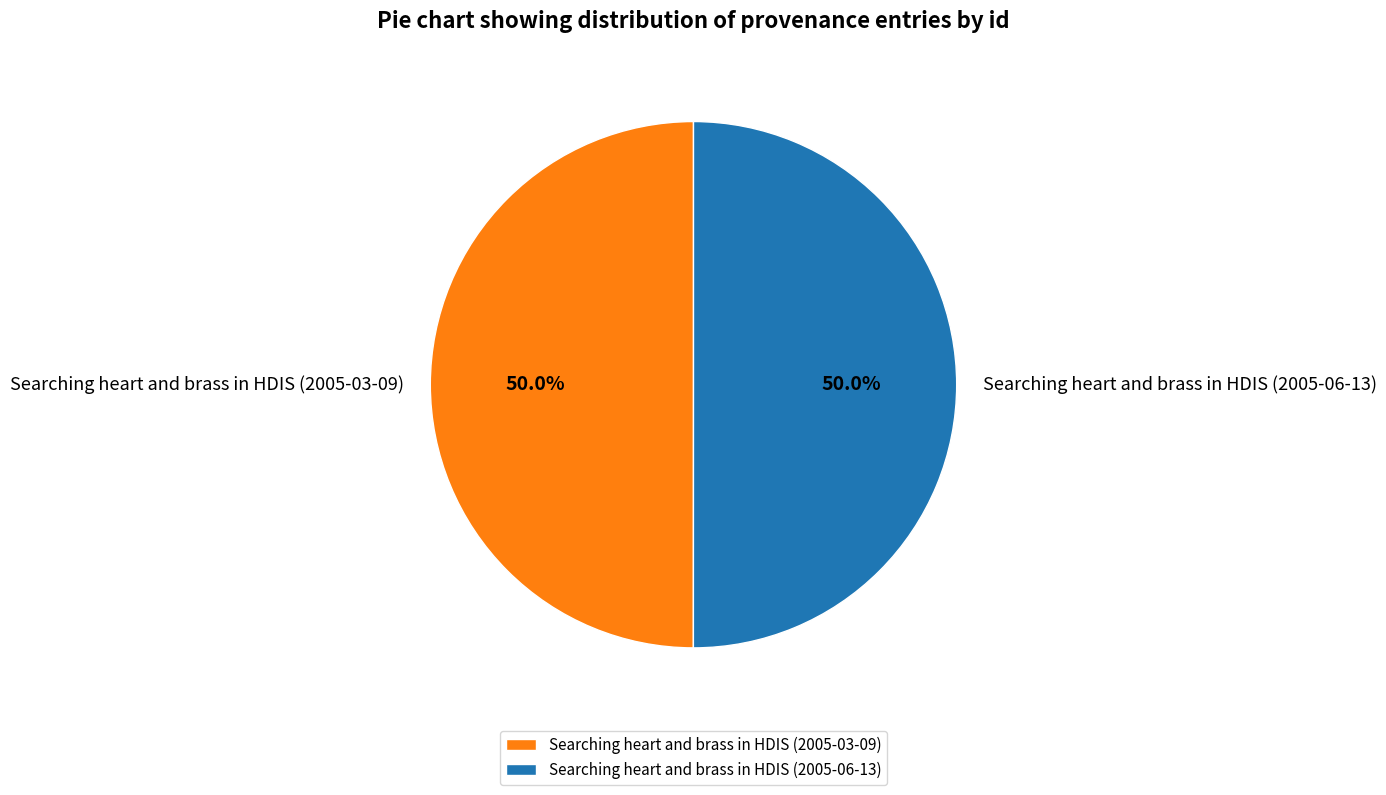

Is it true that Searching heart and brass in HDIS (2005-03-09) is 60% of the pie?

False